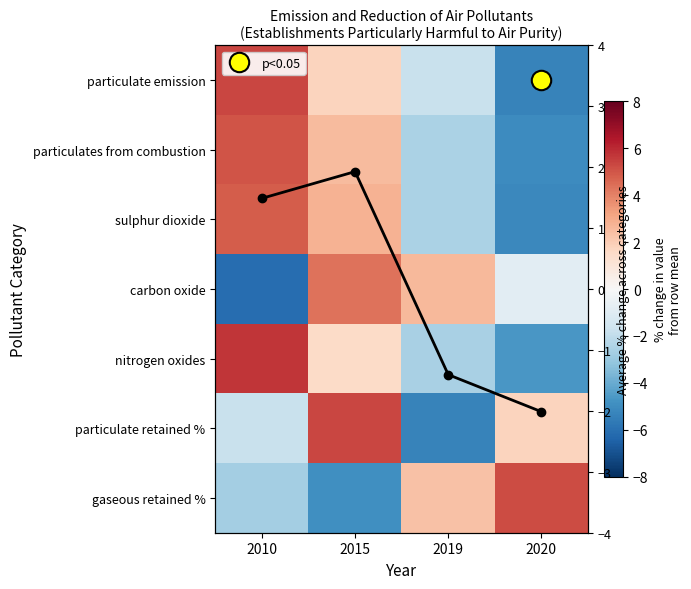

List the series in order of their peak value, highest first.

nitrogen oxides, particulate retained %, particulate emission, gaseous retained %, particulates from combustion, sulphur dioxide, carbon oxide, Row-avg normalized